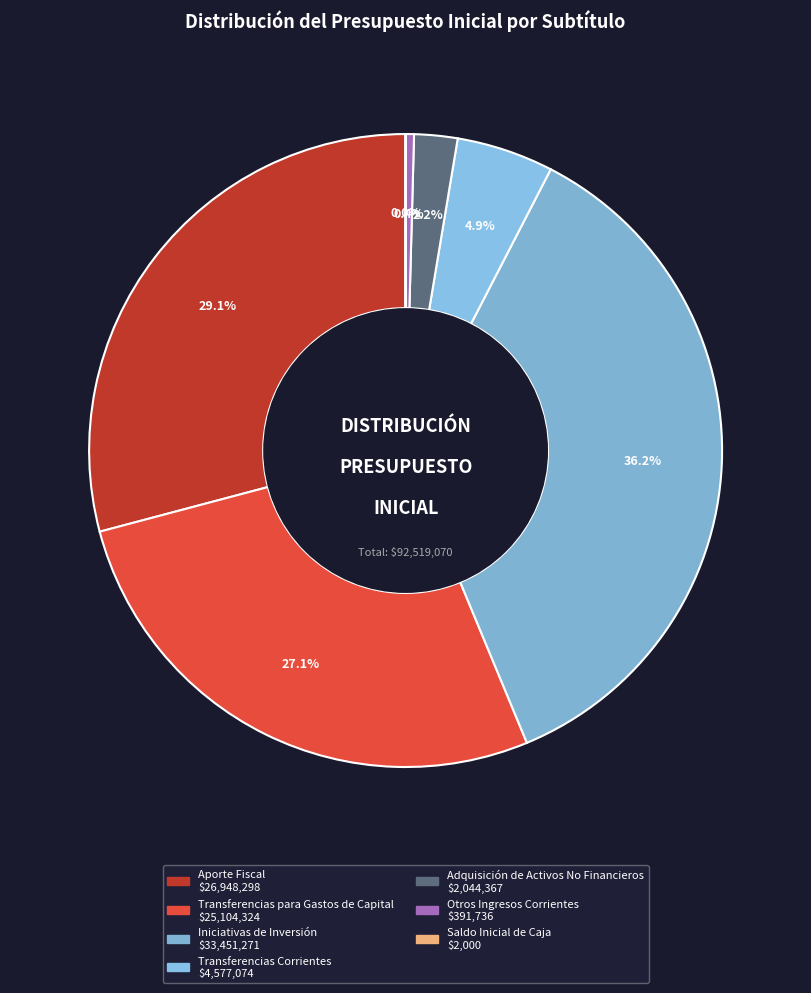

How many slices are in this pie chart?

7